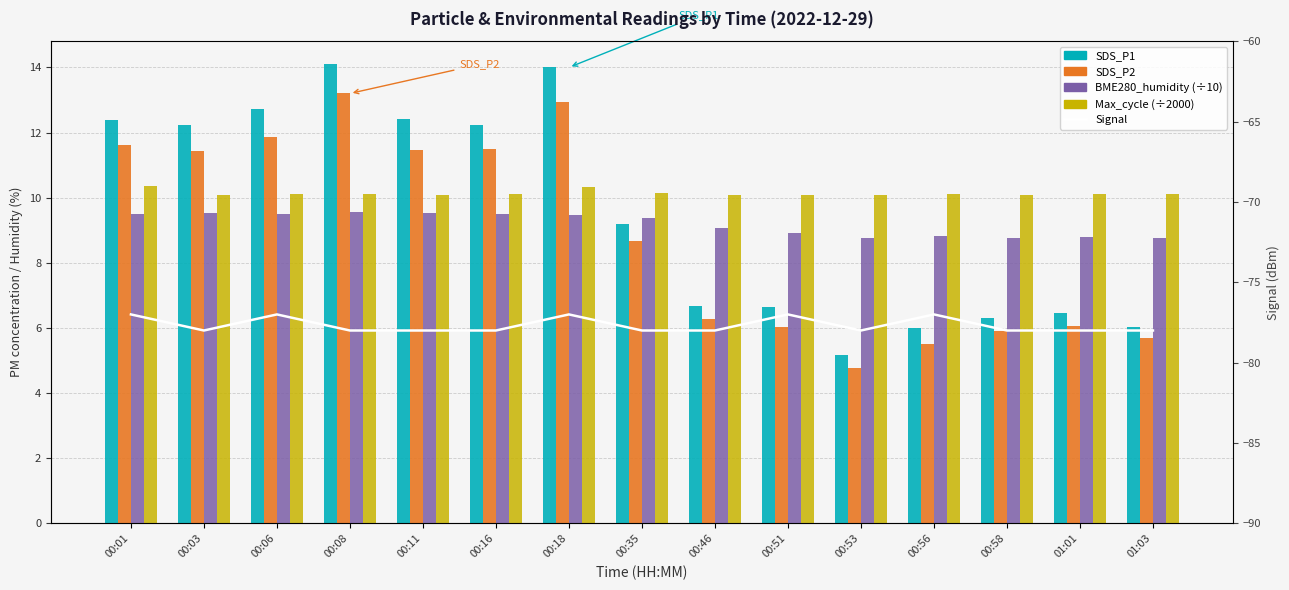

What is the maximum value for BME280_humidity (÷10)?

9.6